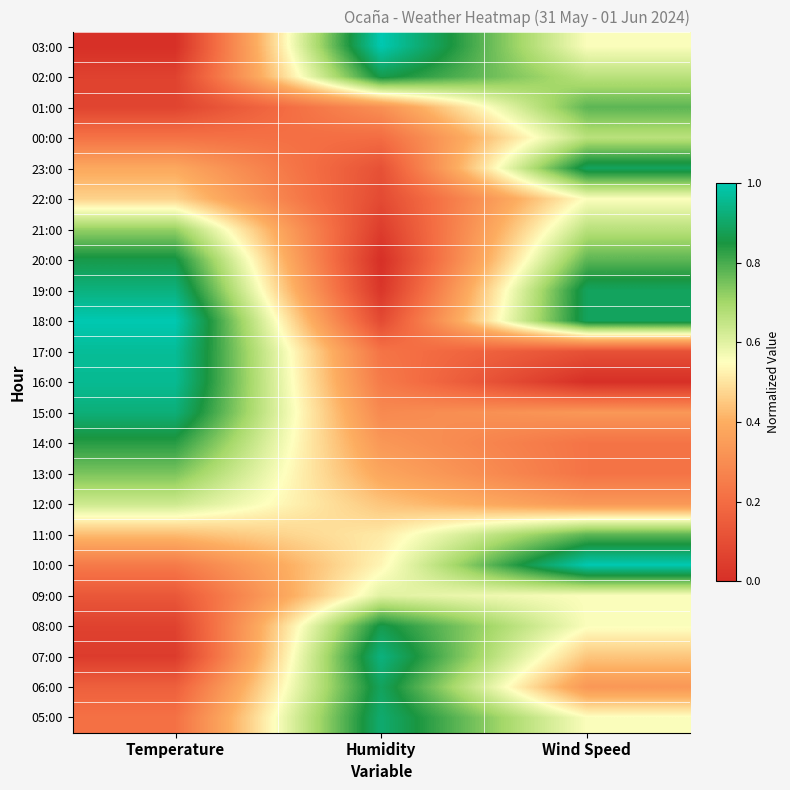

Reading left to right, extract all data points from this chart.

03:00: Temperature=0.0	Humidity=1.0	Wind Speed=0.6
02:00: Temperature=0.1	Humidity=0.9	Wind Speed=0.7
01:00: Temperature=0.1	Humidity=0.3	Wind Speed=0.8
00:00: Temperature=0.2	Humidity=0.2	Wind Speed=0.7
23:00: Temperature=0.4	Humidity=0.1	Wind Speed=0.9
22:00: Temperature=0.5	Humidity=0.1	Wind Speed=0.6
21:00: Temperature=0.7	Humidity=0.0	Wind Speed=0.7
20:00: Temperature=0.9	Humidity=0.0	Wind Speed=0.8
19:00: Temperature=0.9	Humidity=0.0	Wind Speed=0.9
18:00: Temperature=1.0	Humidity=0.1	Wind Speed=0.9
17:00: Temperature=1.0	Humidity=0.2	Wind Speed=0.1
16:00: Temperature=1.0	Humidity=0.2	Wind Speed=0.0
15:00: Temperature=0.9	Humidity=0.3	Wind Speed=0.3
14:00: Temperature=0.8	Humidity=0.3	Wind Speed=0.2
13:00: Temperature=0.7	Humidity=0.4	Wind Speed=0.2
12:00: Temperature=0.6	Humidity=0.4	Wind Speed=0.3
11:00: Temperature=0.4	Humidity=0.5	Wind Speed=0.8
10:00: Temperature=0.2	Humidity=0.5	Wind Speed=1.0
09:00: Temperature=0.1	Humidity=0.6	Wind Speed=0.6
08:00: Temperature=0.1	Humidity=0.9	Wind Speed=0.6
07:00: Temperature=0.0	Humidity=0.9	Wind Speed=0.4
06:00: Temperature=0.2	Humidity=0.9	Wind Speed=0.3
05:00: Temperature=0.2	Humidity=0.9	Wind Speed=0.6